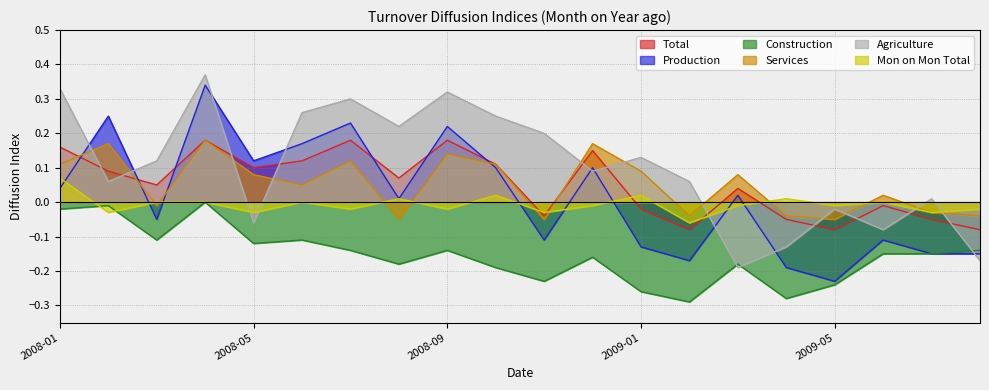

Does the chart have visible grid lines?

Yes